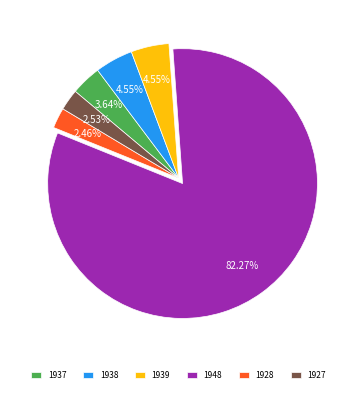

Count the number of slices in the pie.

6